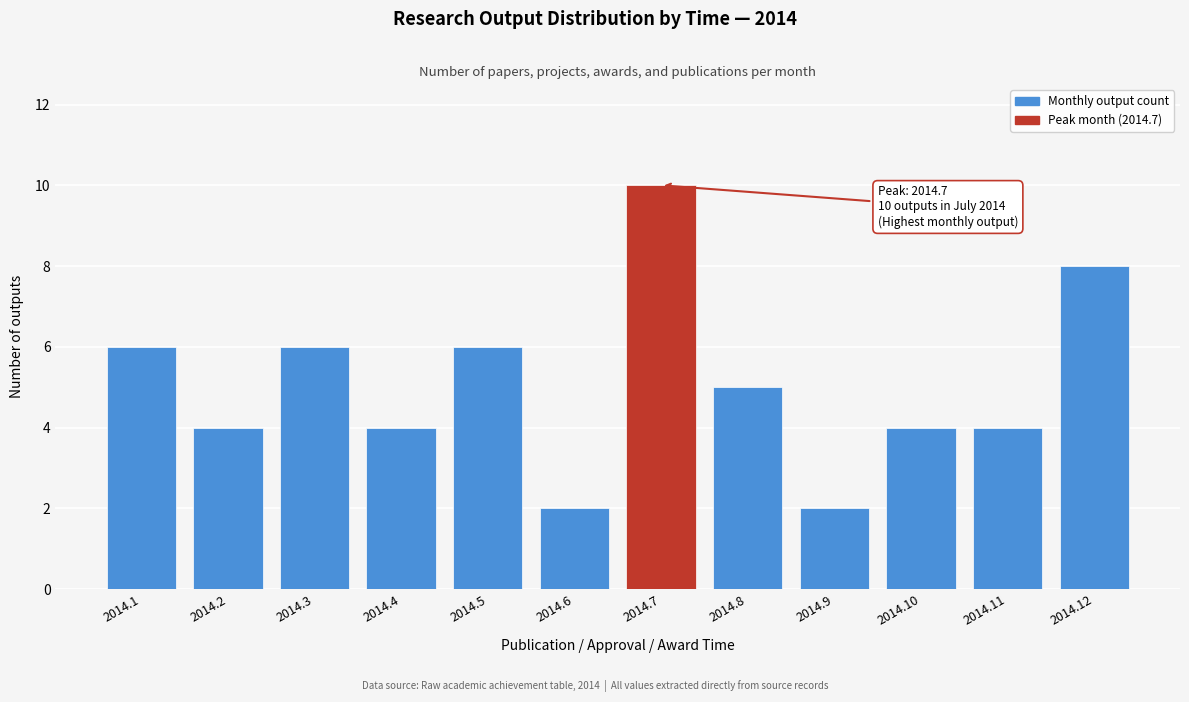

Reading left to right, transcribe all the data shown in this chart.

6	4	6	4	6	2	10	5	2	4	4	8